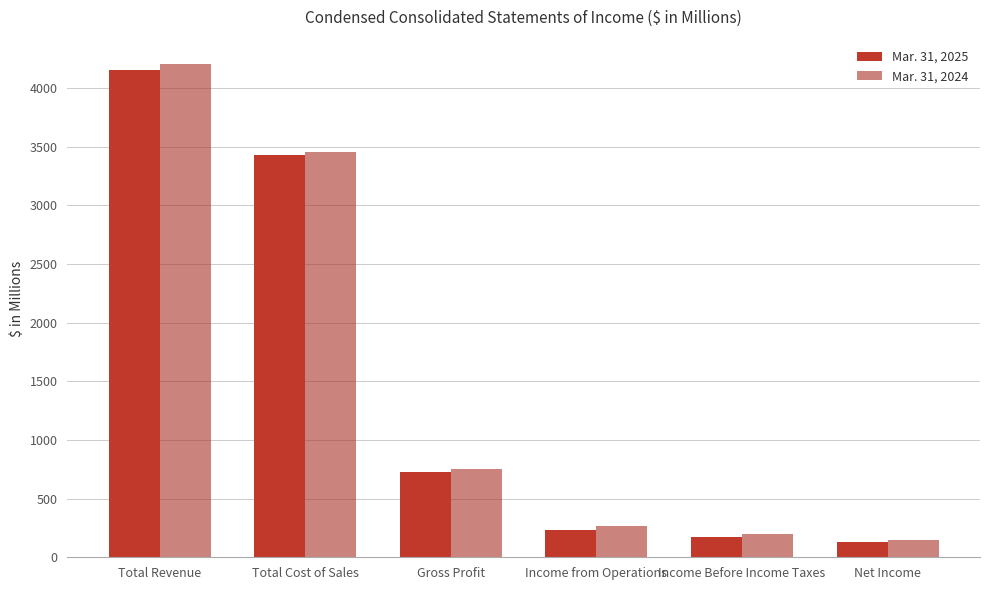

At which label does Mar. 31, 2024 first exceed 750?

Total Revenue